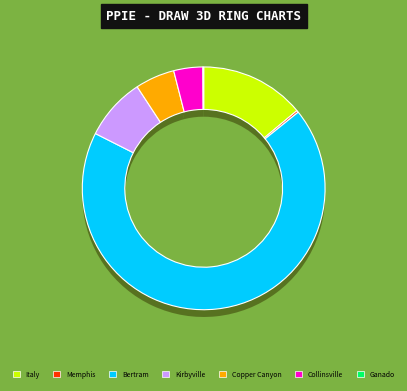

What percentage is NOT represented by Collinsville?

96.1%